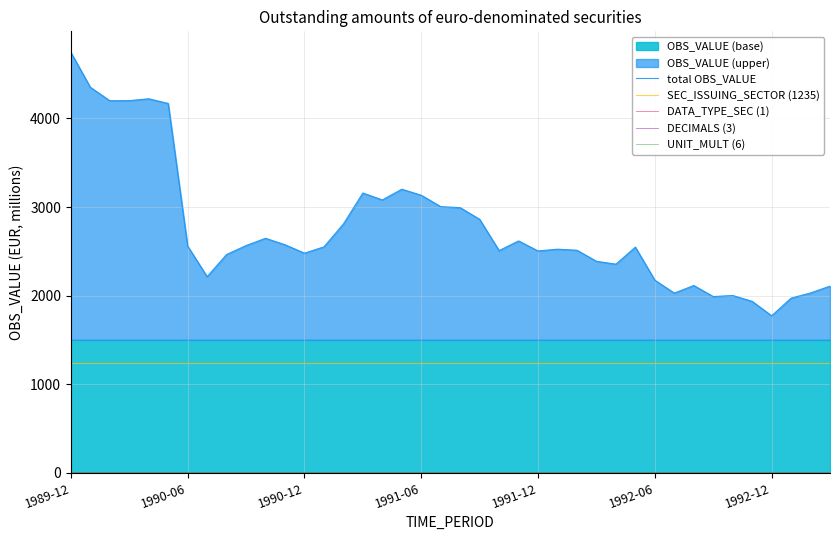

Which series has the widest spread of values?

total OBS_VALUE